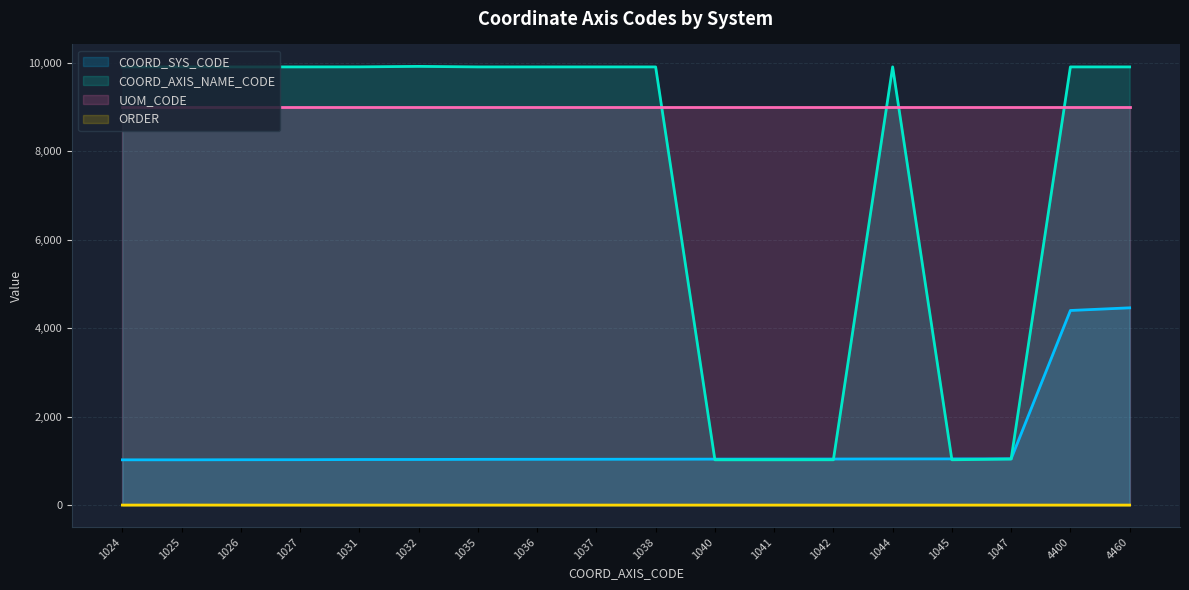

True or false: COORD_AXIS_NAME_CODE has a value of 5897 at 1044.

False